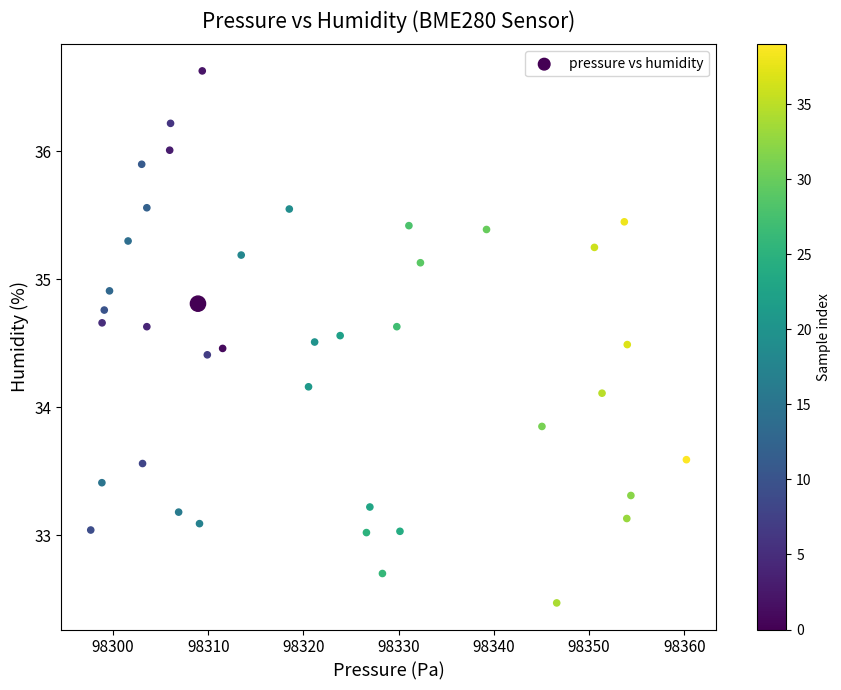

What is the range of X values (max minus min)?

62.6